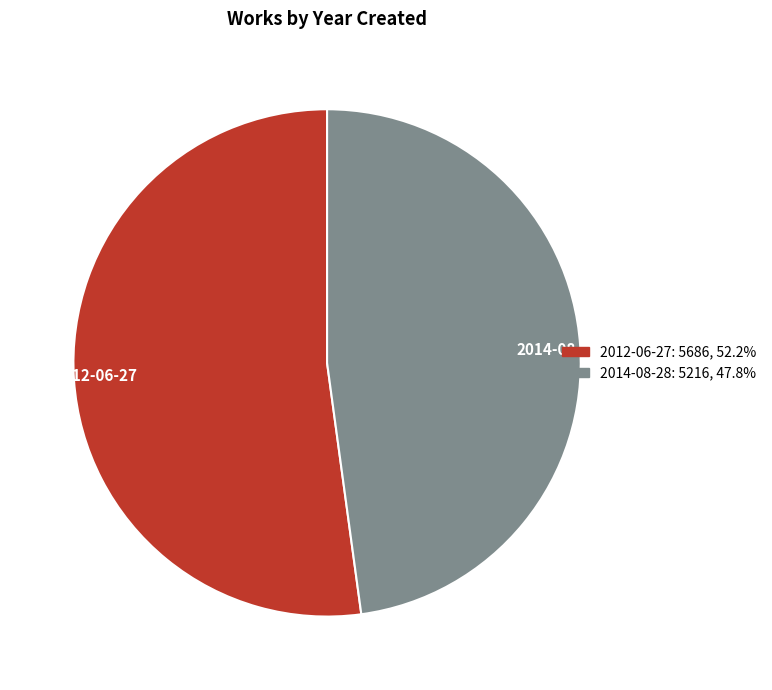

How many segments does this pie chart have?

2